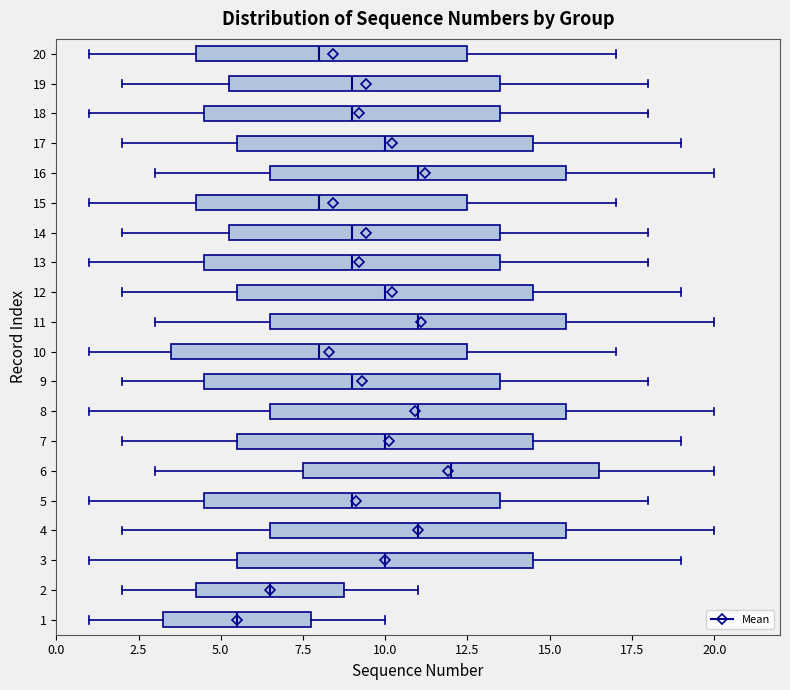

Reading bottom to top, transcribe this box plot: for each box, give where its median line is, the range the box spans, and where its two whiskers end, as read against the x-axis. The values are not printed on the chart, so give them approximately, as read against the axis.

1: median 5.5, box 3.5 to 8.0, whiskers 1.0 to 10.0
2: median 6.5, box 4.5 to 9.0, whiskers 2.0 to 11.0
3: median 10.0, box 5.5 to 14.5, whiskers 1.0 to 19.0
4: median 11.0, box 6.5 to 15.5, whiskers 2.0 to 20.0
5: median 9.0, box 4.5 to 13.5, whiskers 1.0 to 18.0
6: median 12.0, box 7.5 to 16.5, whiskers 3.0 to 20.0
7: median 10.0, box 5.5 to 14.5, whiskers 2.0 to 19.0
8: median 11.0, box 6.5 to 15.5, whiskers 1.0 to 20.0
9: median 9.0, box 4.5 to 13.5, whiskers 2.0 to 18.0
10: median 8.0, box 3.5 to 12.5, whiskers 1.0 to 17.0
11: median 11.0, box 6.5 to 15.5, whiskers 3.0 to 20.0
12: median 10.0, box 5.5 to 14.5, whiskers 2.0 to 19.0
13: median 9.0, box 4.5 to 13.5, whiskers 1.0 to 18.0
14: median 9.0, box 5.5 to 13.5, whiskers 2.0 to 18.0
15: median 8.0, box 4.5 to 12.5, whiskers 1.0 to 17.0
16: median 11.0, box 6.5 to 15.5, whiskers 3.0 to 20.0
17: median 10.0, box 5.5 to 14.5, whiskers 2.0 to 19.0
18: median 9.0, box 4.5 to 13.5, whiskers 1.0 to 18.0
19: median 9.0, box 5.5 to 13.5, whiskers 2.0 to 18.0
20: median 8.0, box 4.5 to 12.5, whiskers 1.0 to 17.0